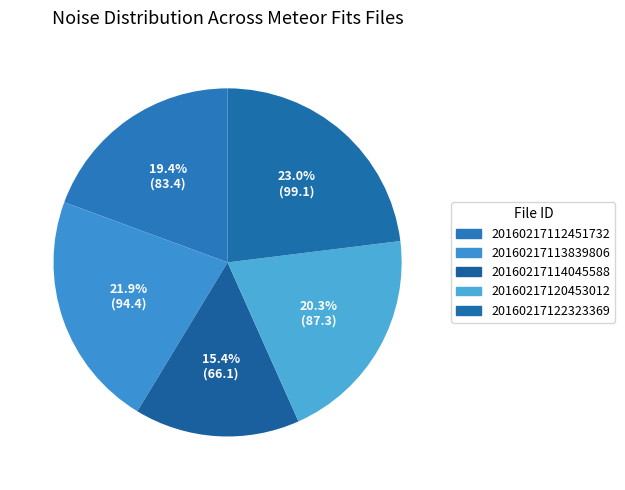

Does any single category account for the majority?

No